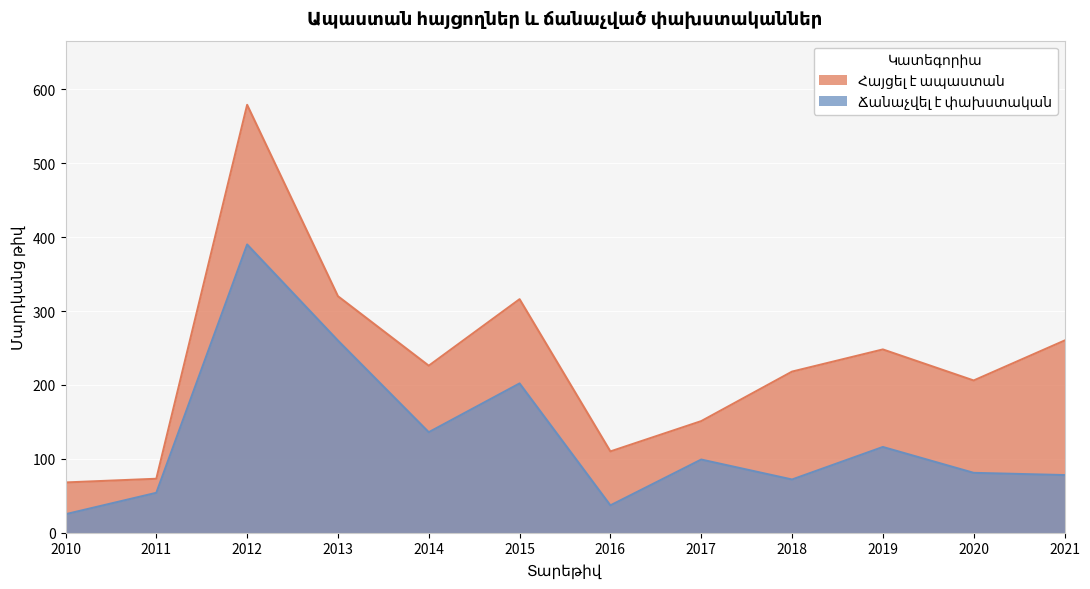

Where does the Ճանաչվել է փախստական series first go above 99?

2012